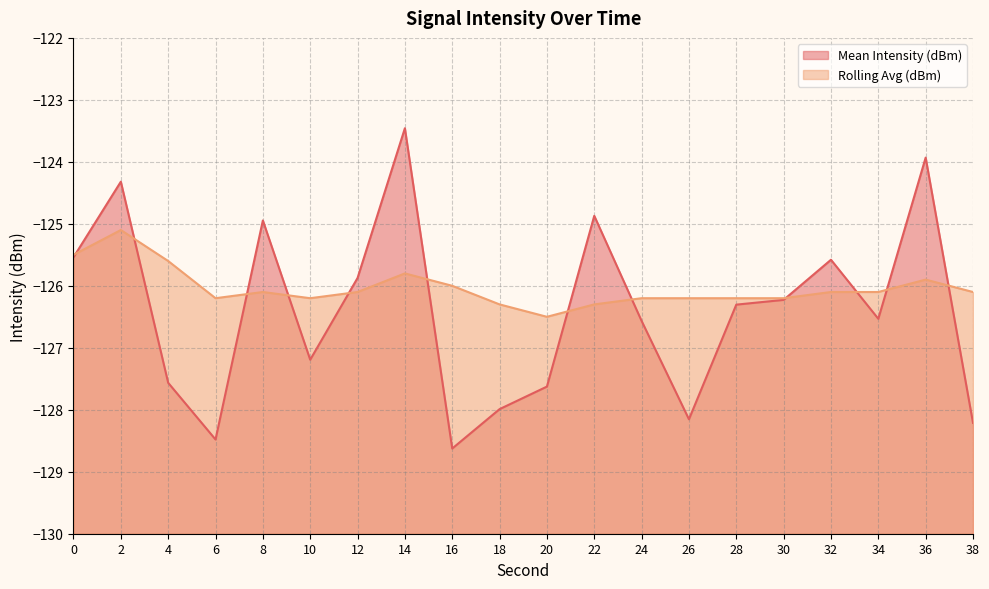

At which label is Rolling Avg (dBm) line closest to -125?

2